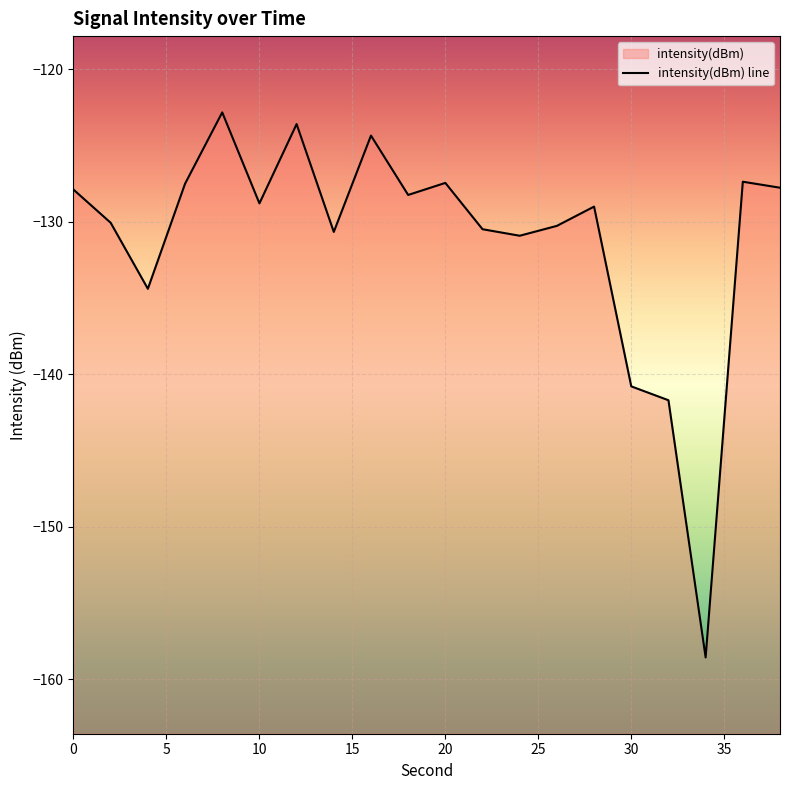

The chart shows a value of -221.9 at 26. True or false?

False